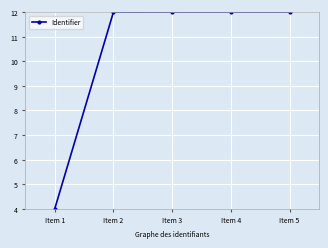

How many lines are shown in the chart?

1